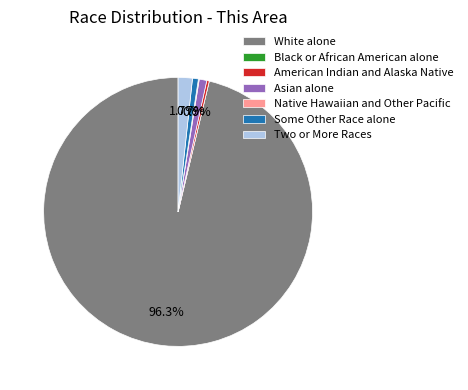

Which category has the biggest portion of the pie?

White alone